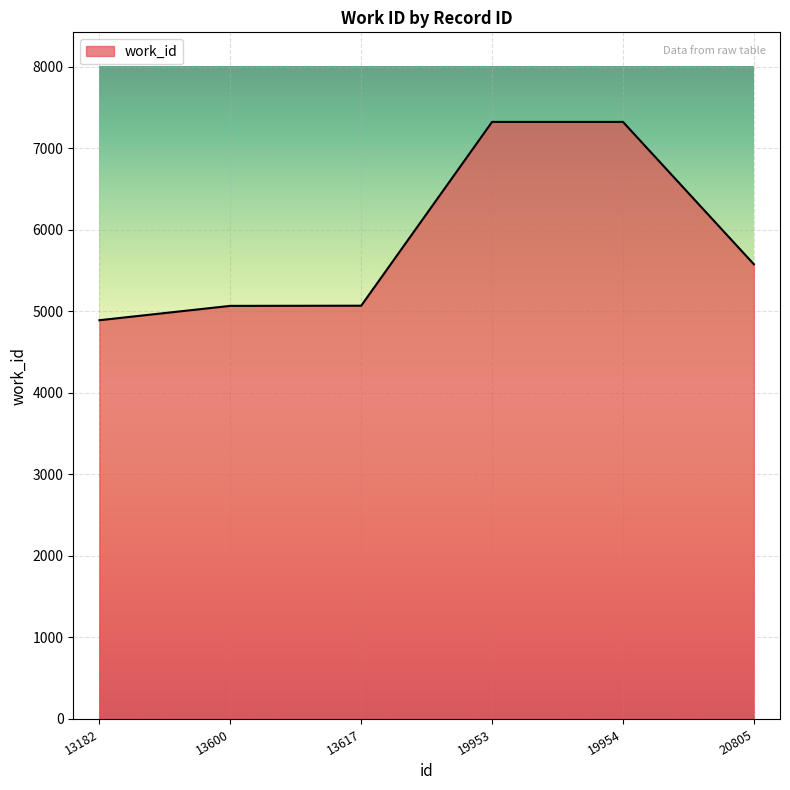

True or false: the data shows 1389 at 13617.

False